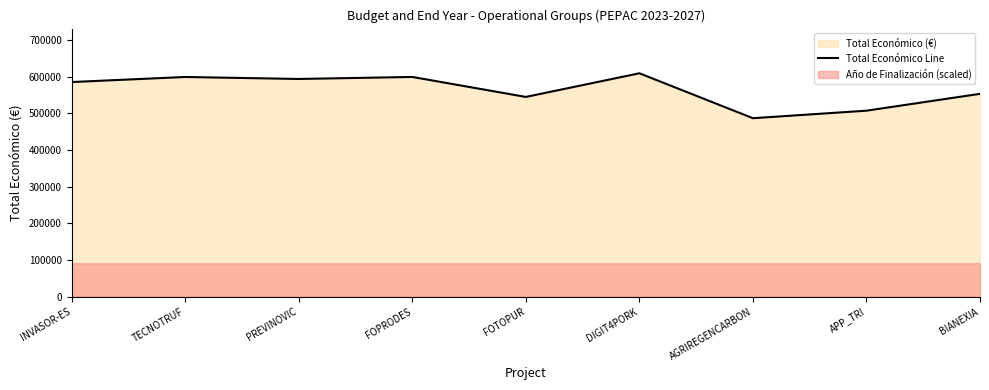

What position from the right is BIANEXIA?

1